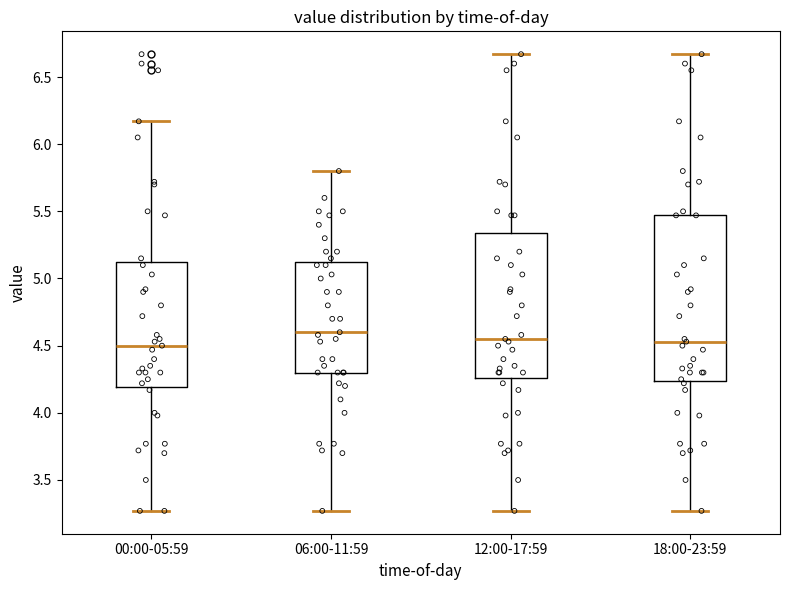

Reading left to right, read every box against the y-axis: the position of its median line, the range the box covers, and the ends of its whiskers. The values are not printed on the chart, so give them approximately, as read against the axis.

00:00-05:59: median 4.50, box 4.20 to 5.15, whiskers 3.25 to 6.15
06:00-11:59: median 4.60, box 4.30 to 5.15, whiskers 3.25 to 5.80
12:00-17:59: median 4.55, box 4.25 to 5.35, whiskers 3.25 to 6.65
18:00-23:59: median 4.55, box 4.25 to 5.45, whiskers 3.25 to 6.65